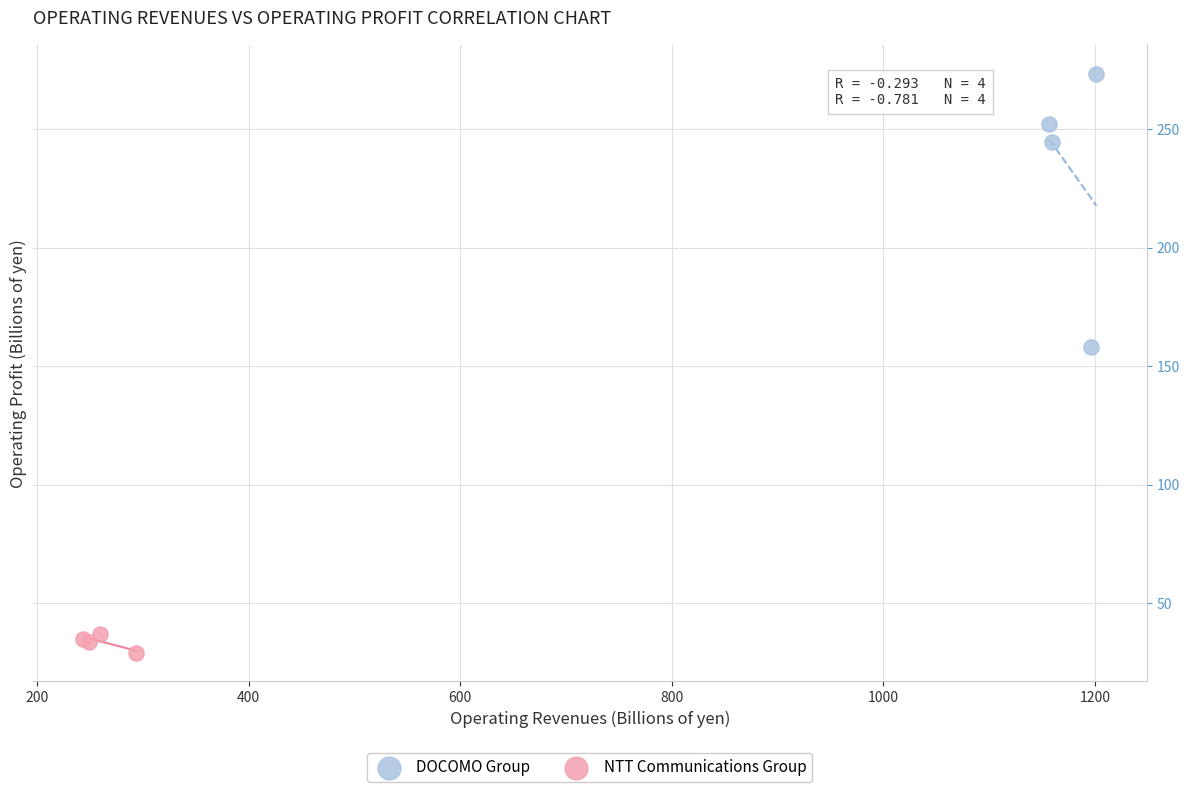

Which series has the largest Y range (max minus min)?

DOCOMO Group